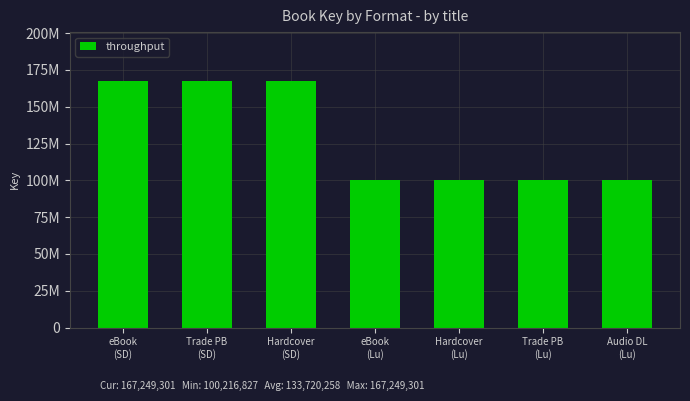

What is the difference between the maximum and minimum values?

67032474